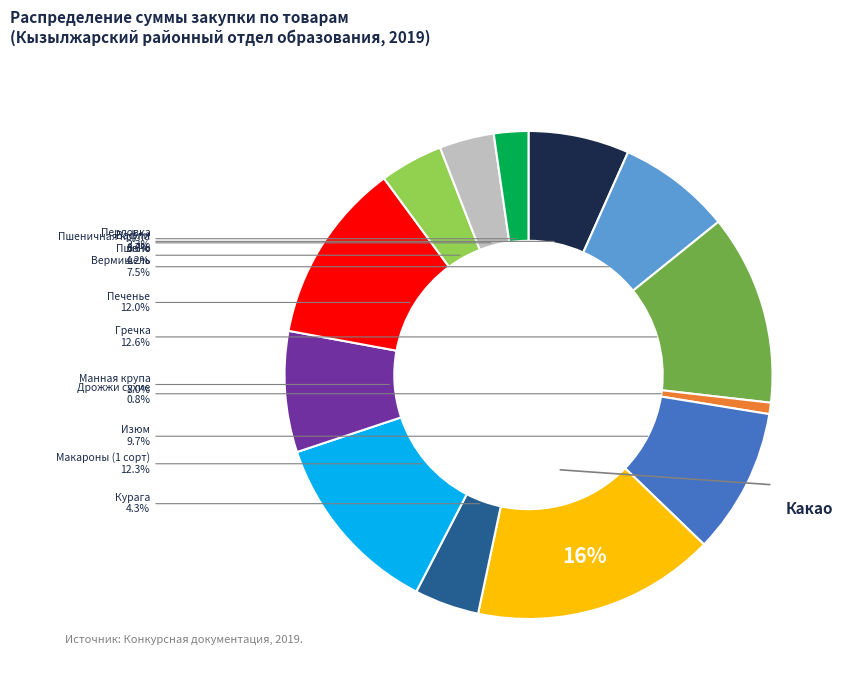

Combined, what portion of the pie is Гречка and Пшено?

16.8%